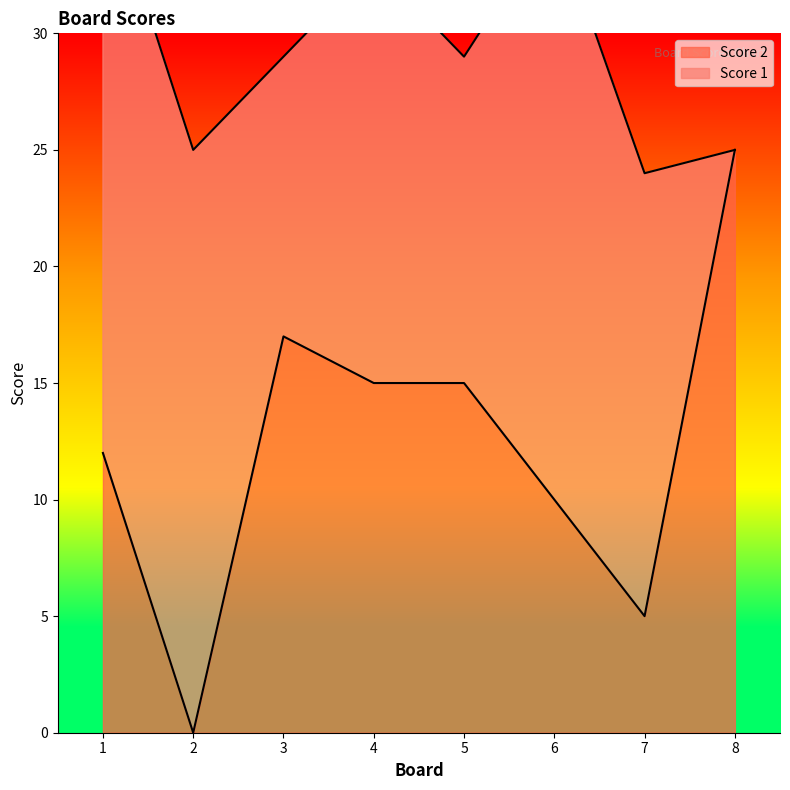

Reading right to left, what are all the values shown in this chart?

25	5	10	15	15	17	0	12